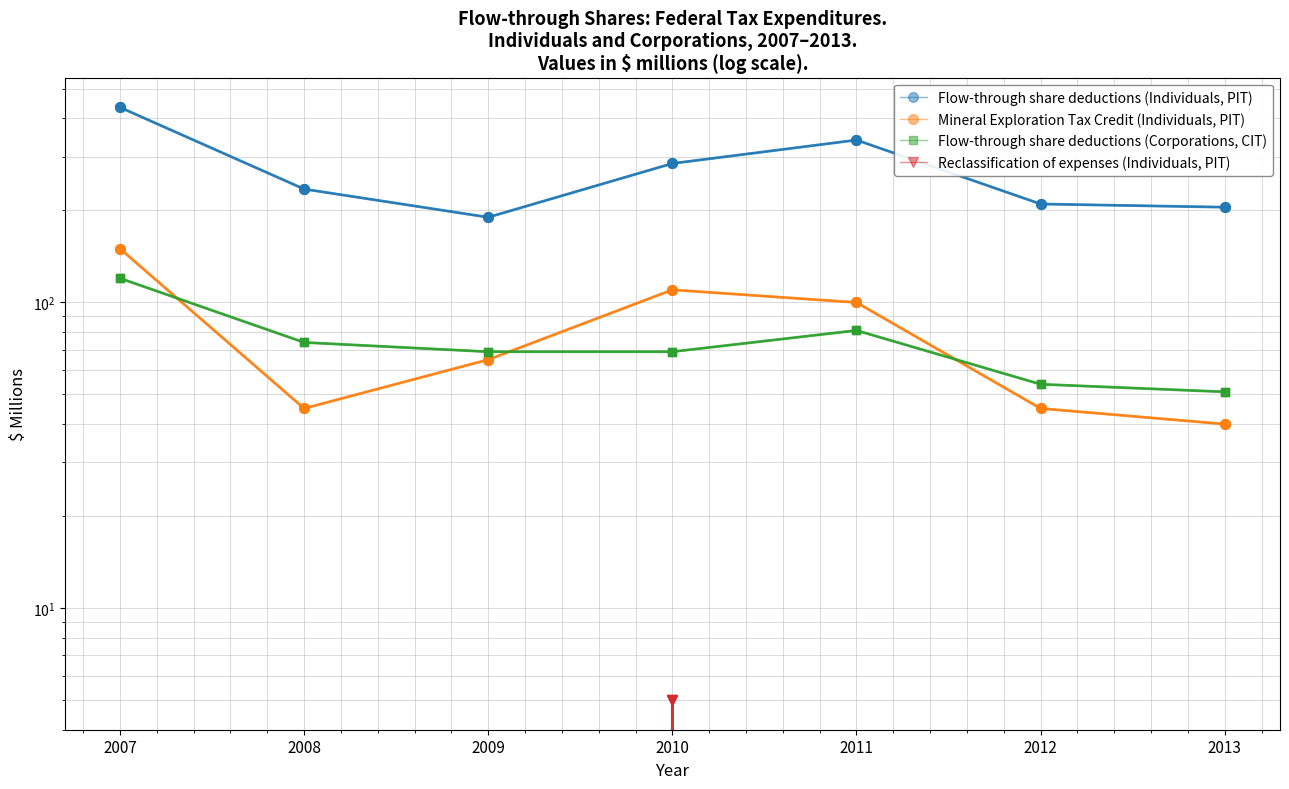

Rank the series by their maximum value, from highest to lowest.

Flow-through share deductions (Individuals, PIT), Mineral Exploration Tax Credit (Individuals, PIT), Flow-through share deductions (Corporations, CIT), Reclassification of expenses (Individuals, PIT)